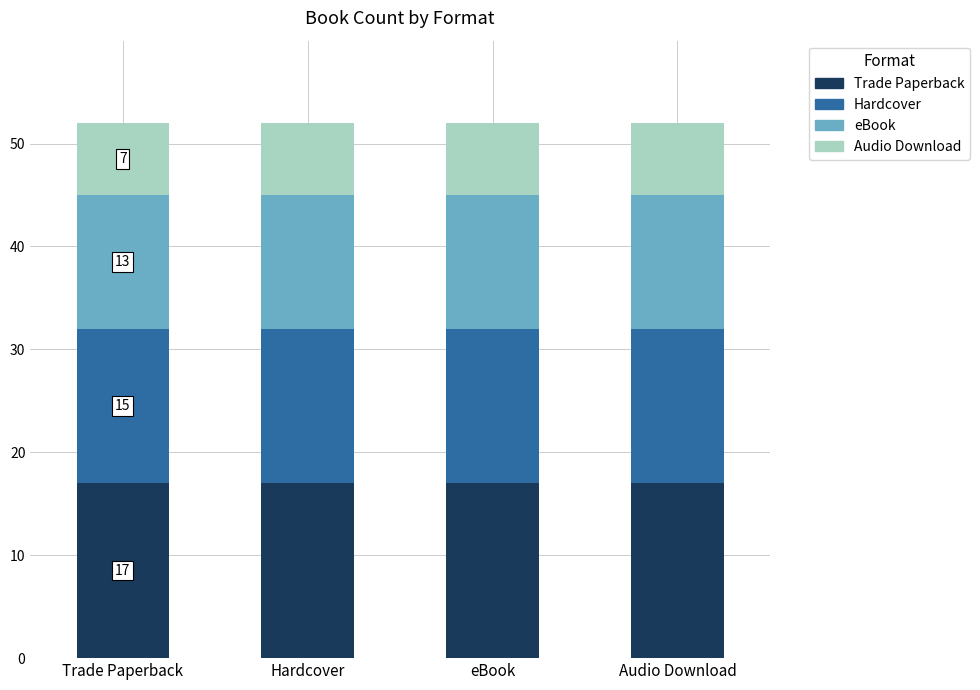

What is the highest value of the Trade Paperback series?

17